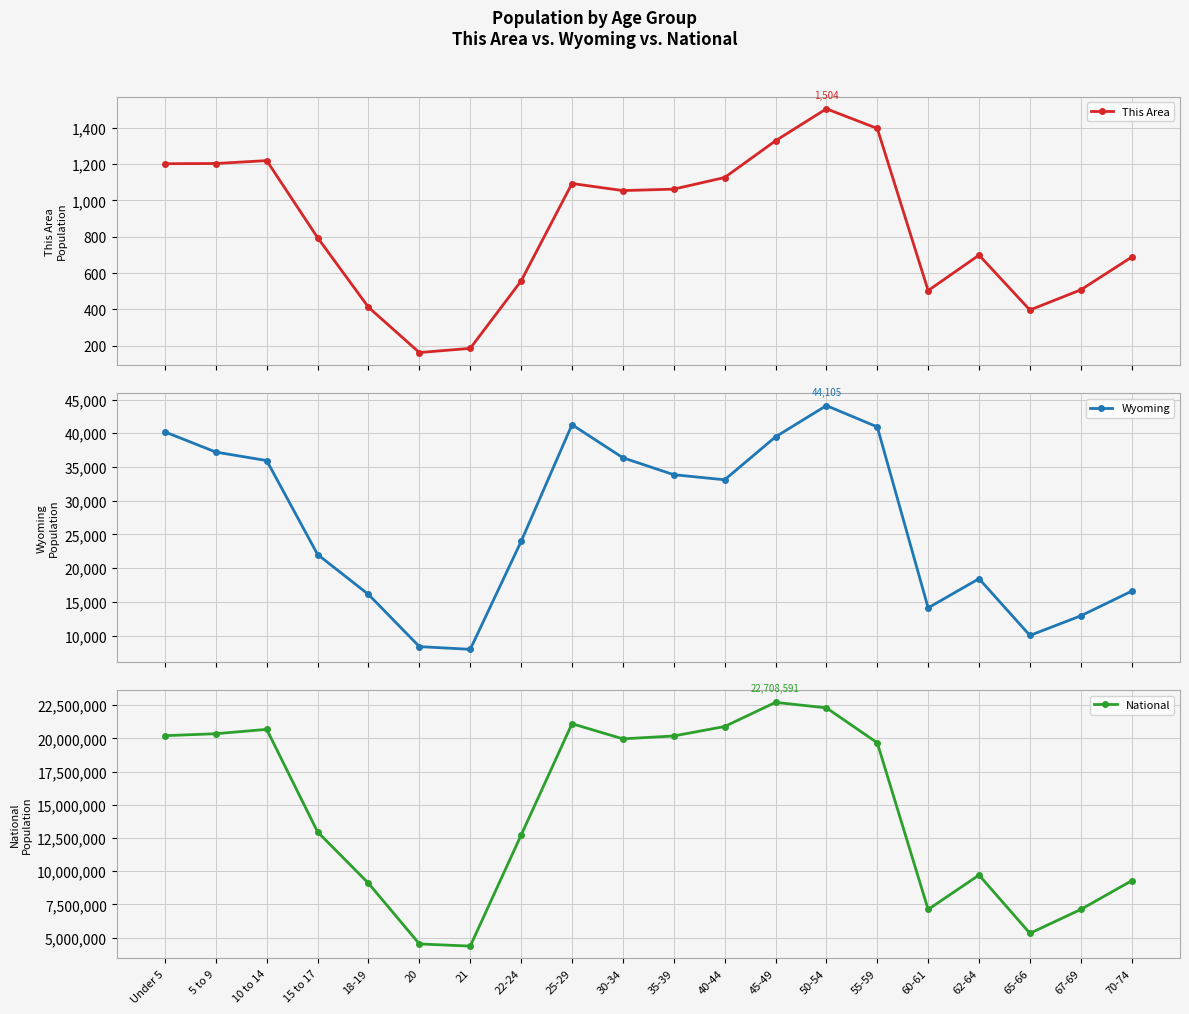

What is the difference between the maximum and minimum values in the National series?

18354297